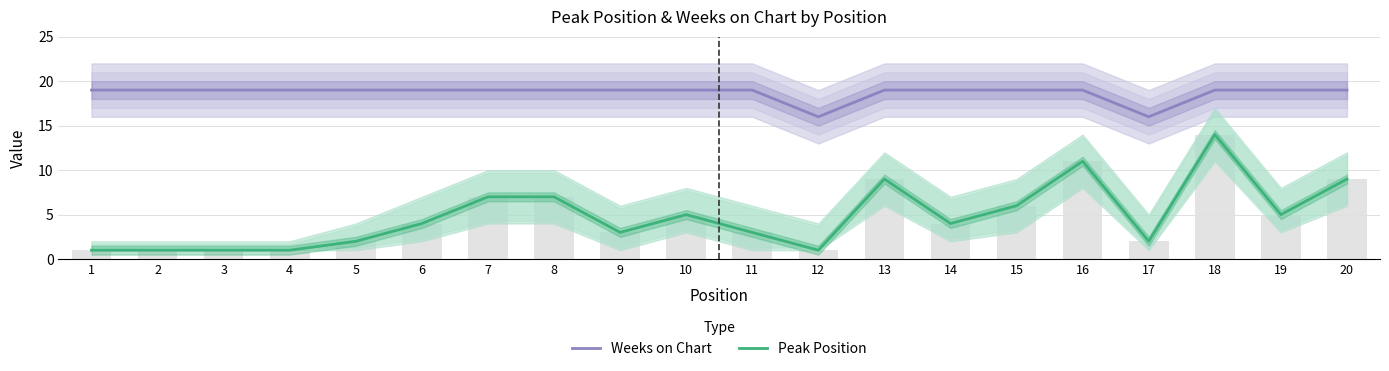

At how many categories does at least one series exceed 12?

20